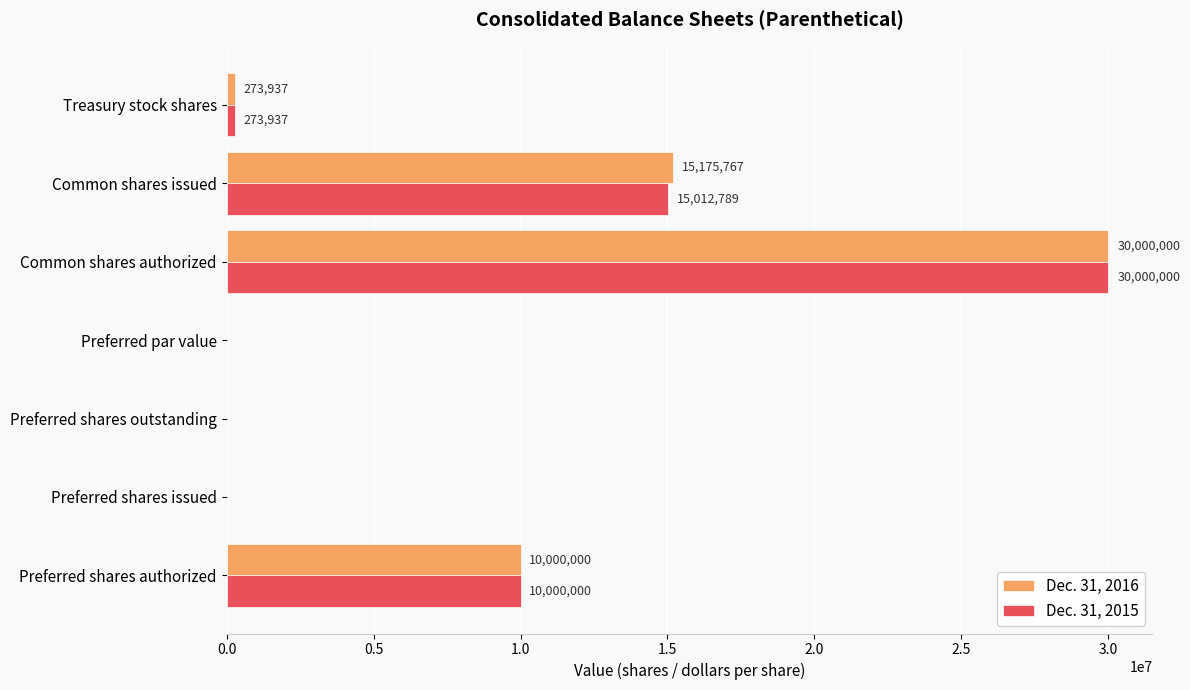

What is the greatest value displayed?

30000000